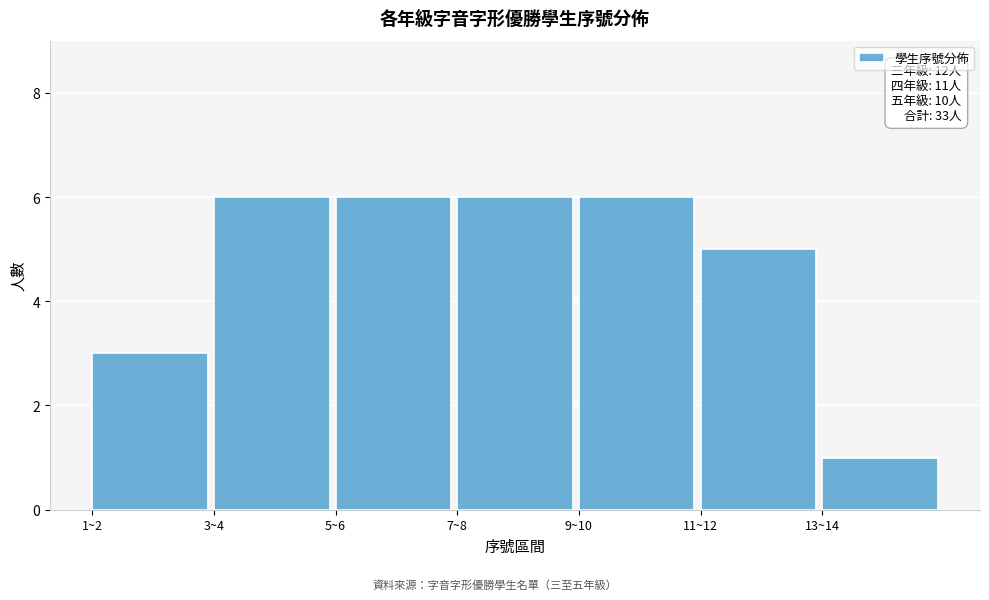

Reading right to left, transcribe all the data shown in this chart.

13~14=1	11~12=5	9~10=6	7~8=6	5~6=6	3~4=6	1~2=3